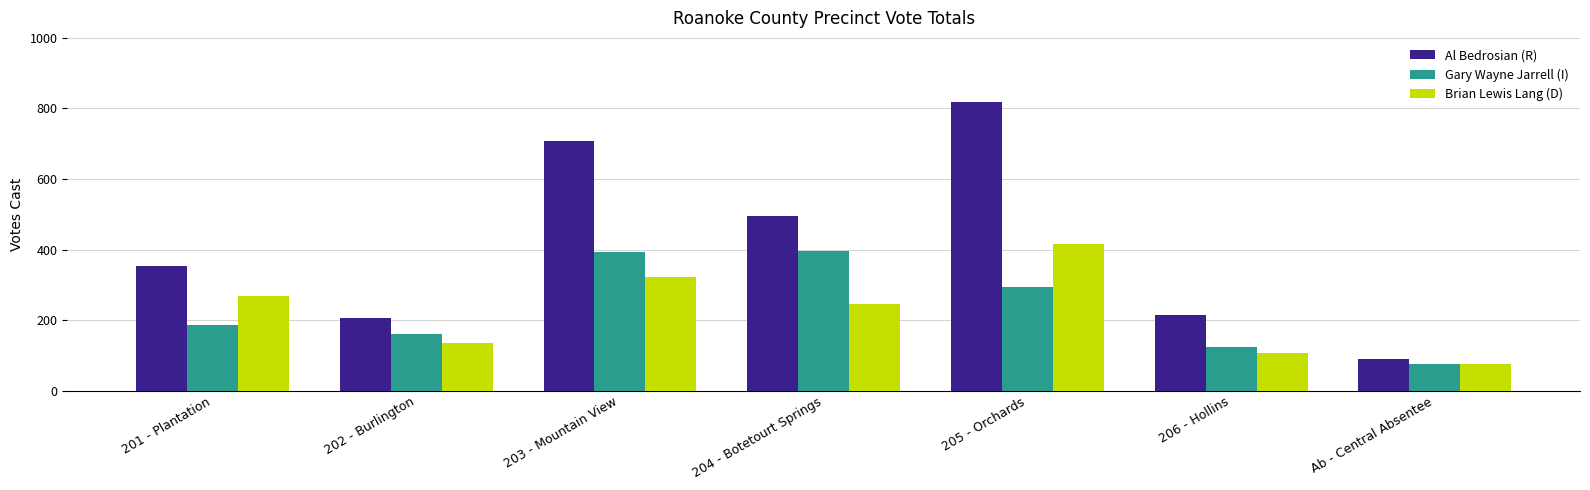

Which series has the largest total across all categories?

Al Bedrosian (R)